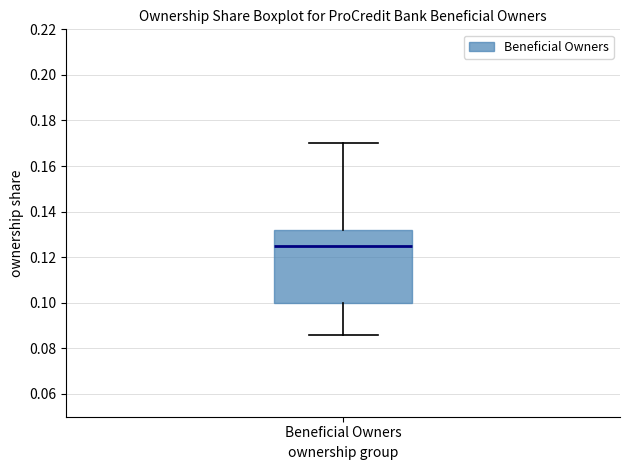

Transcribe this box plot: give where the median line is, the range the box spans, and where the two whiskers end, as read against the y-axis. The values are not printed on the chart, so give them approximately, as read against the axis.

median 0.126, box 0.100 to 0.132, whiskers 0.086 to 0.170